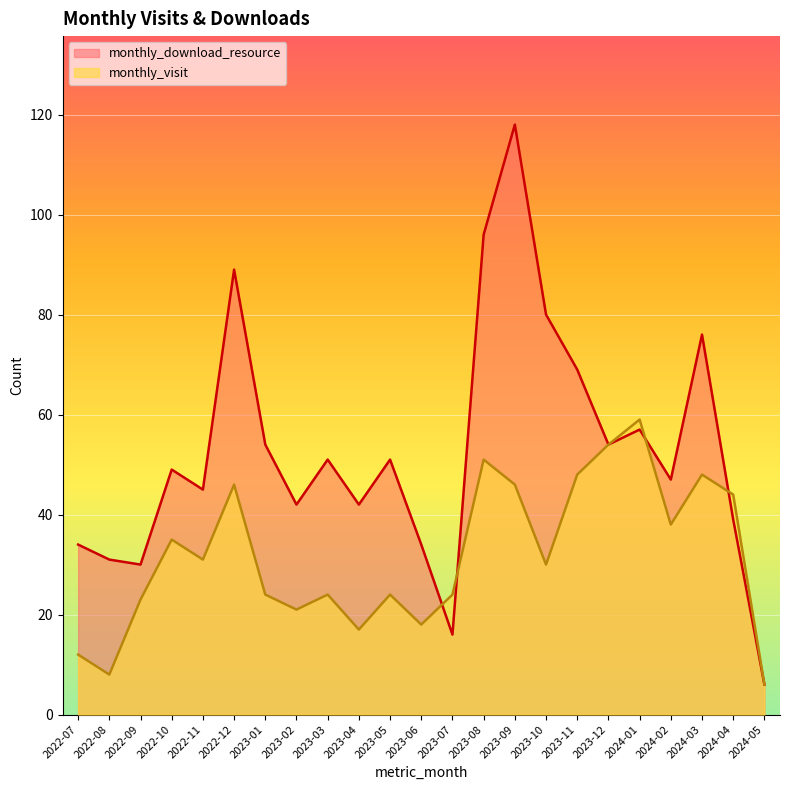

Reading left to right, extract all data points from this chart.

monthly_visit: 12	8	23	35	31	46	24	21	24	17	24	18	24	51	46	30	48	54	59	38	48	44	6
monthly_download_resource: 34	31	30	49	45	89	54	42	51	42	51	34	16	96	118	80	69	54	57	47	76	39	6